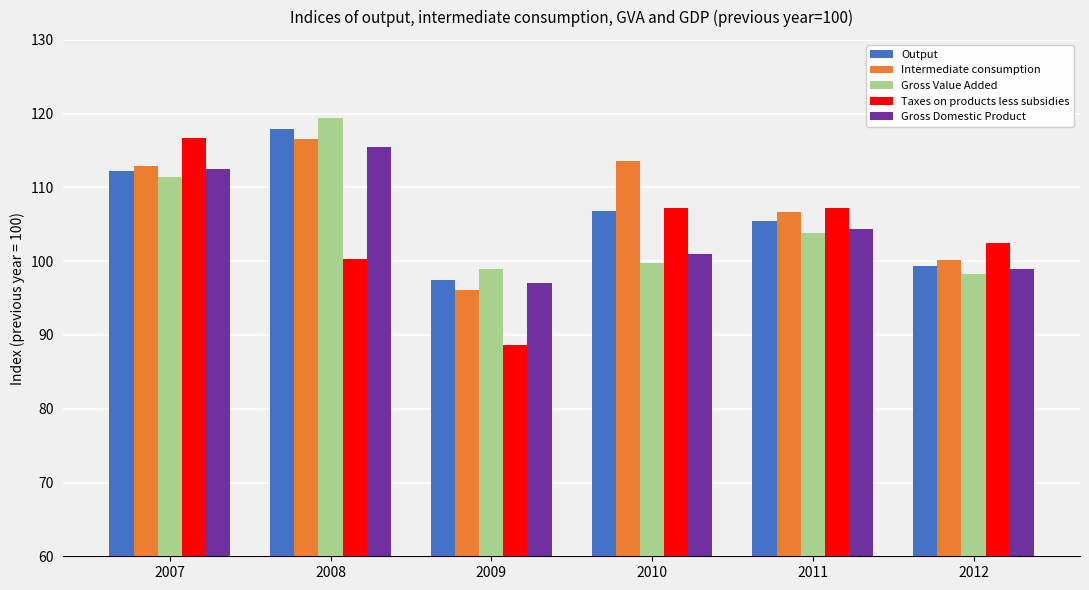

Which category has the lowest value across all series?

2009